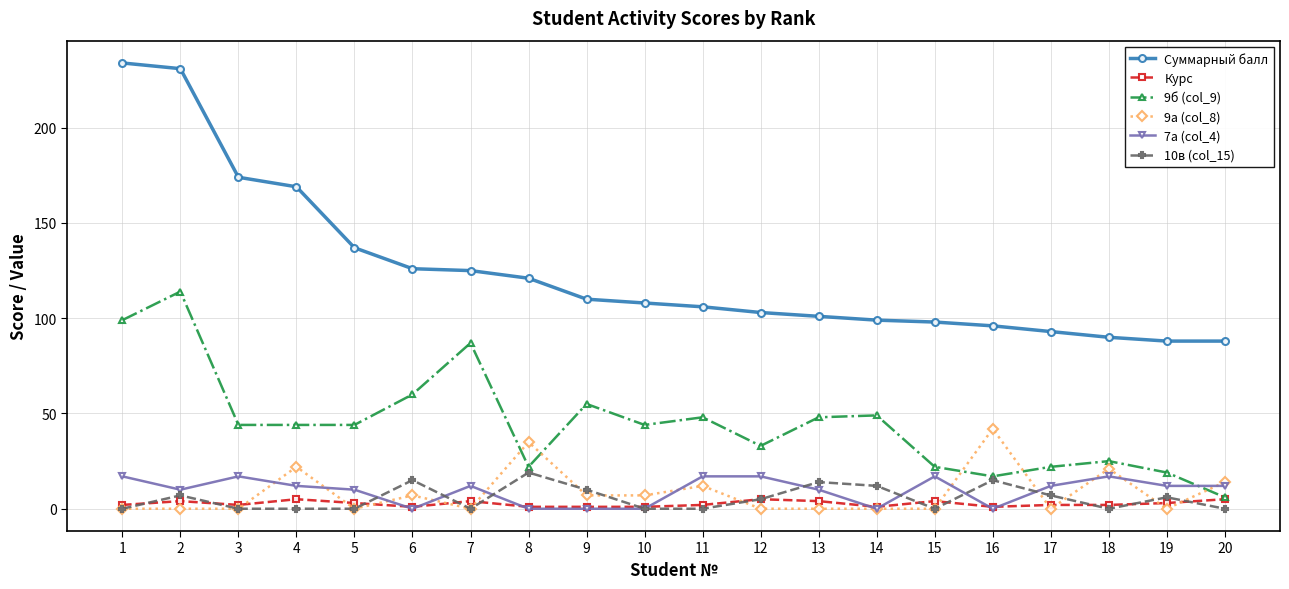

What is the spread (max minus min) of values at 2?

231